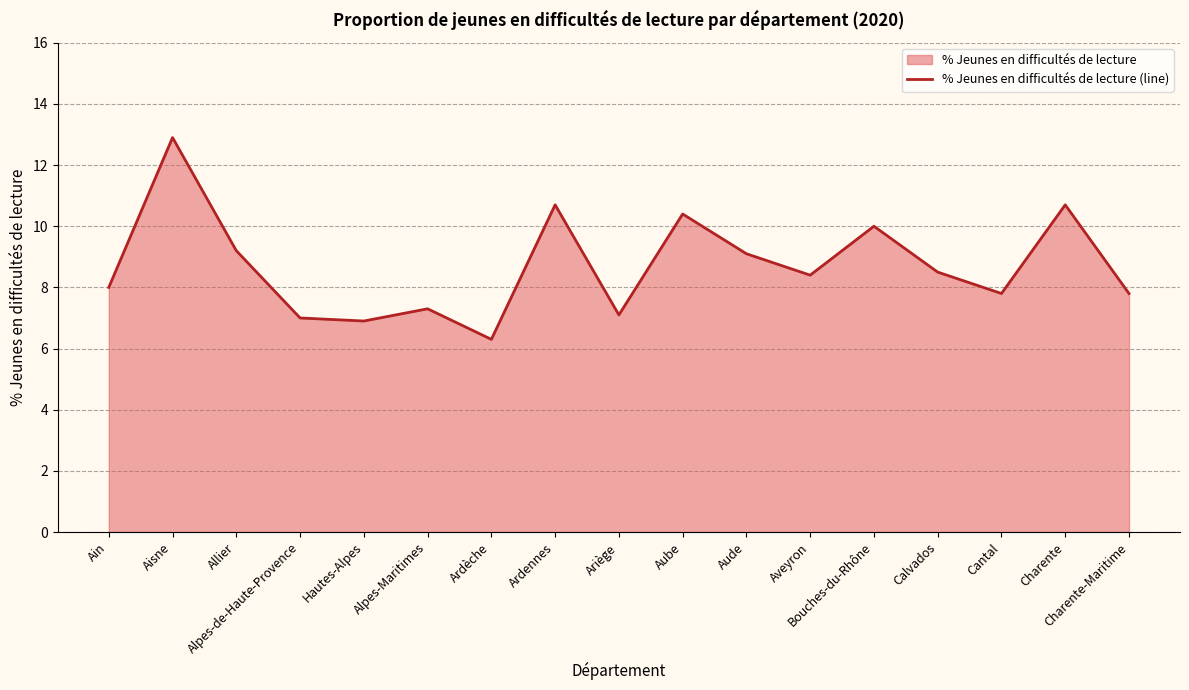

Reading right to left, transcribe all the data shown in this chart.

7.8	10.7	7.8	8.5	10.0	8.4	9.1	10.4	7.1	10.7	6.3	7.3	6.9	7.0	9.2	12.9	8.0